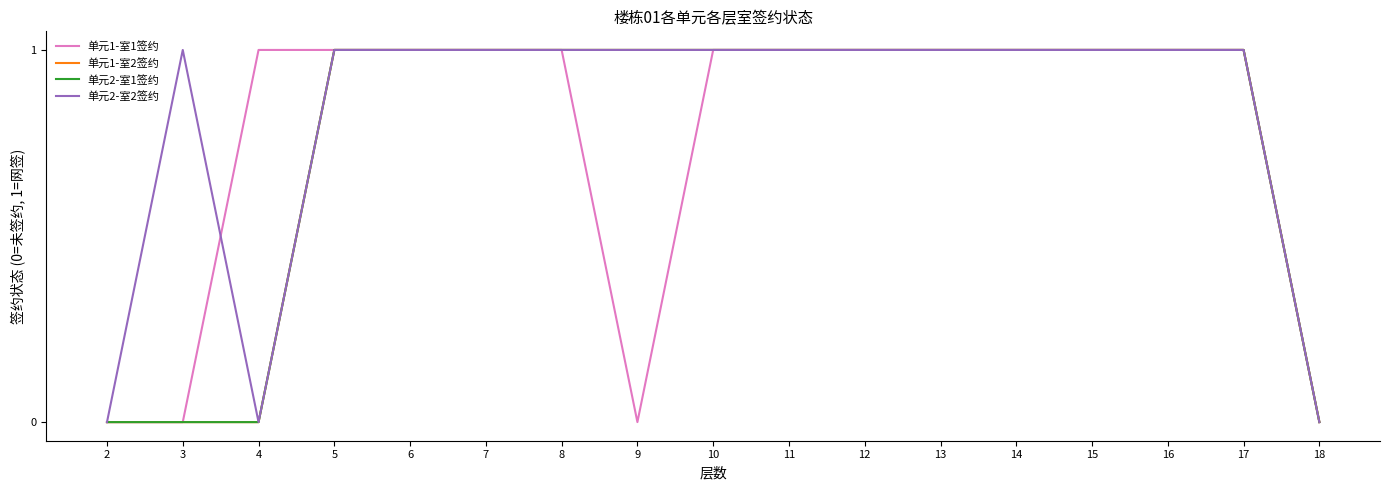

List the series in order of their peak value, lowest first.

单元1-室1签约, 单元1-室2签约, 单元2-室1签约, 单元2-室2签约